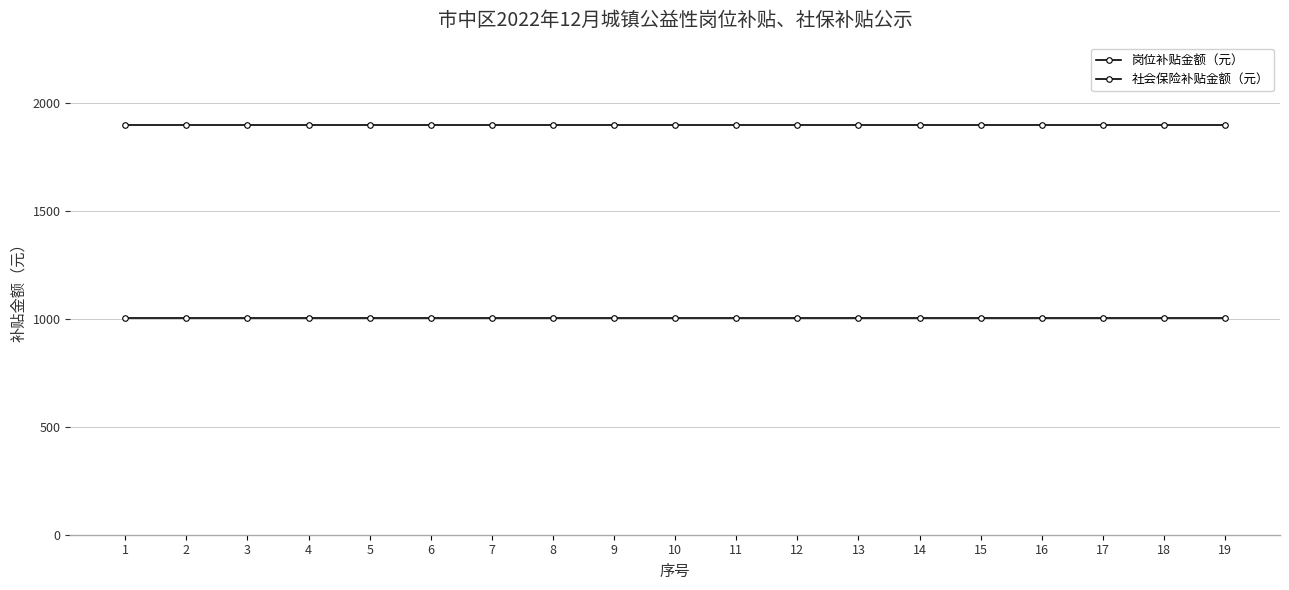

Which series has the largest range (max minus min)?

岗位补贴金额（元）